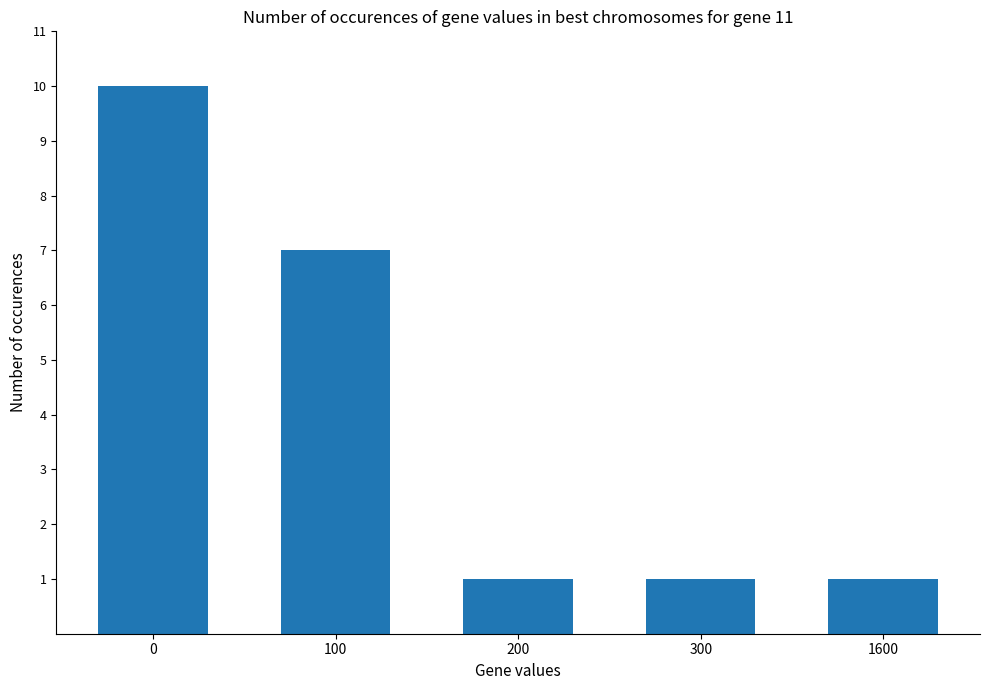

Reading right to left, transcribe all the data shown in this chart.

1600=1	300=1	200=1	100=7	0=10